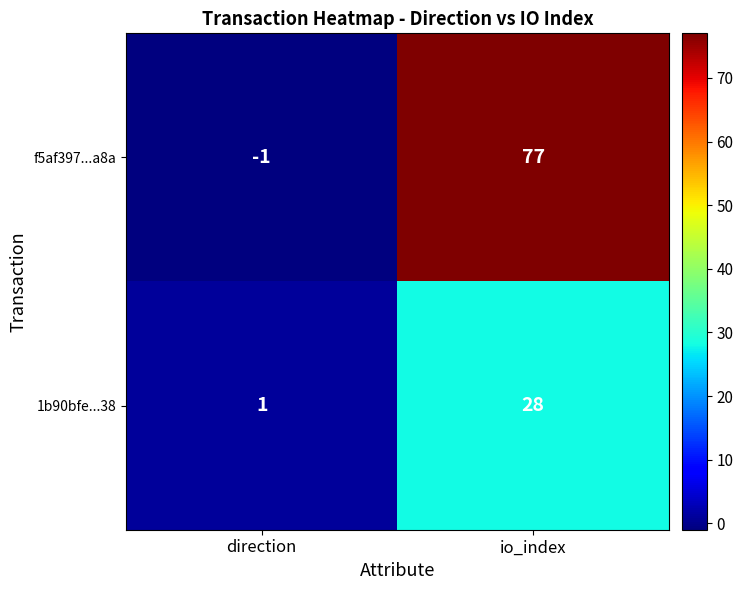

List the series in order of their peak value, lowest first.

1b90bfe...38, f5af397...a8a